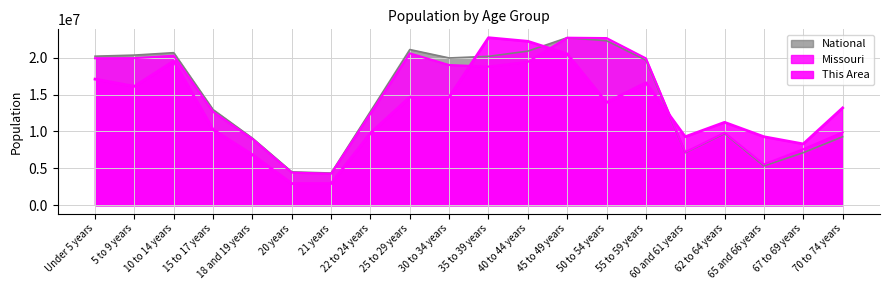

What is the smallest value displayed?

2930140.8